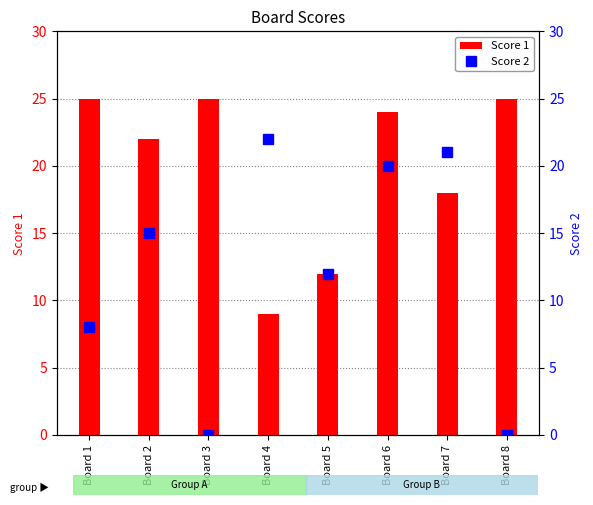

Where does the Score 1 series first go above 24?

Board 1